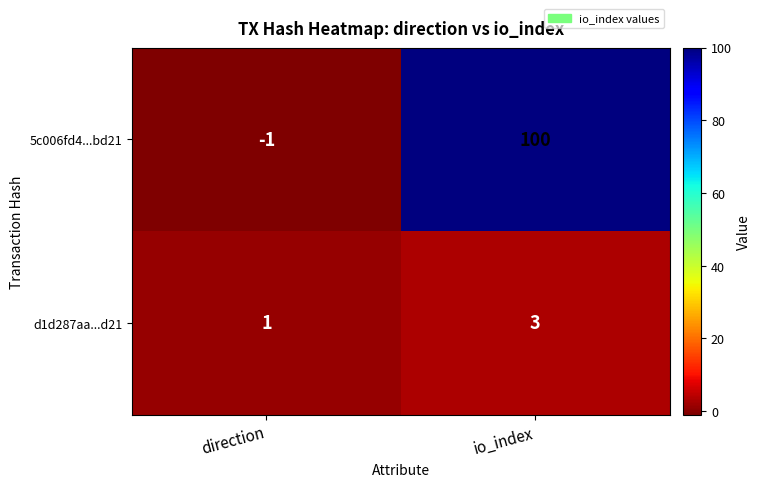

What is the difference between the maximum and minimum values in the 5c006fd4...bd21 series?

101